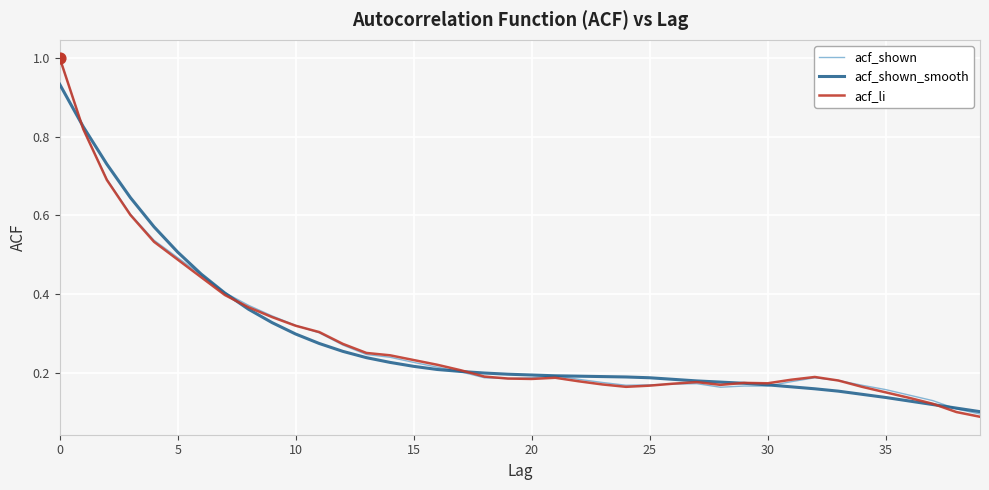

What are all the series names shown in the legend?

acf_shown, acf_shown_smooth, acf_li